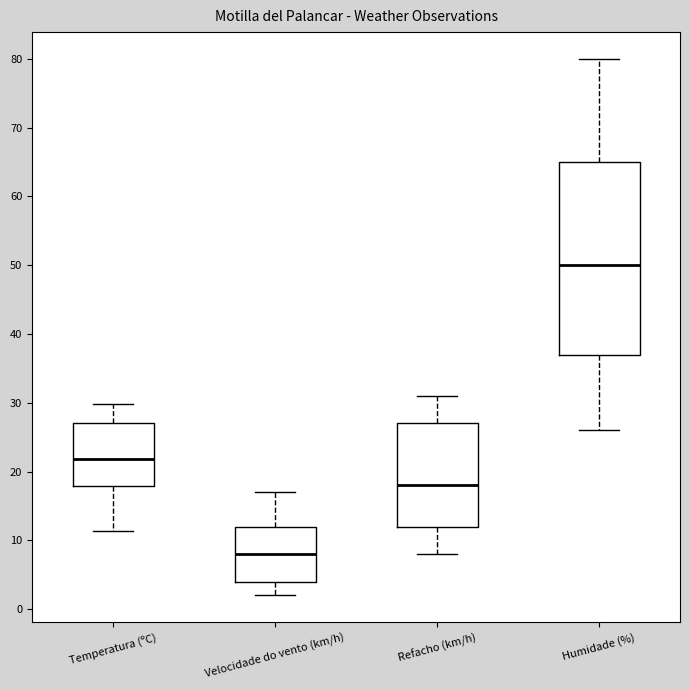

Reading left to right, transcribe this box plot: for each box, give where its median line is, the range the box spans, and where its two whiskers end, as read against the y-axis. The values are not printed on the chart, so give them approximately, as read against the axis.

Temperatura (ºC): median 22, box 18 to 27, whiskers 11 to 30
Velocidade do vento (km/h): median 8, box 4 to 12, whiskers 2 to 17
Refacho (km/h): median 18, box 12 to 27, whiskers 8 to 31
Humidade (%): median 50, box 37 to 65, whiskers 26 to 80